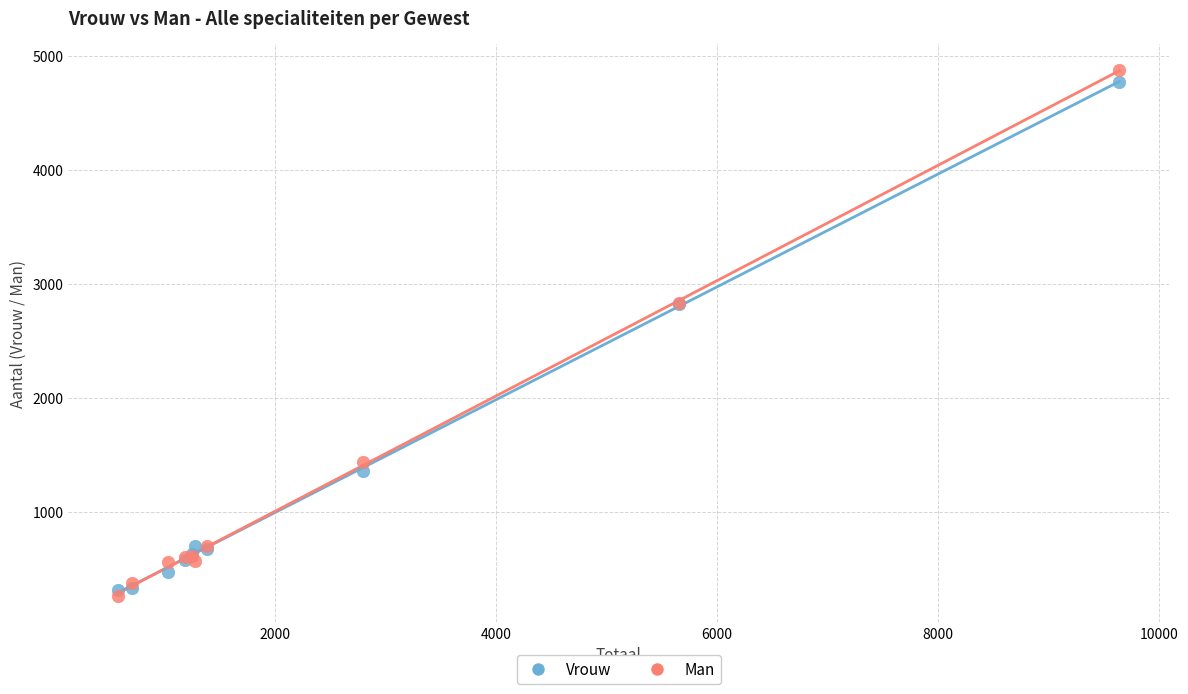

What are all the series names shown in the legend?

Vrouw, Man